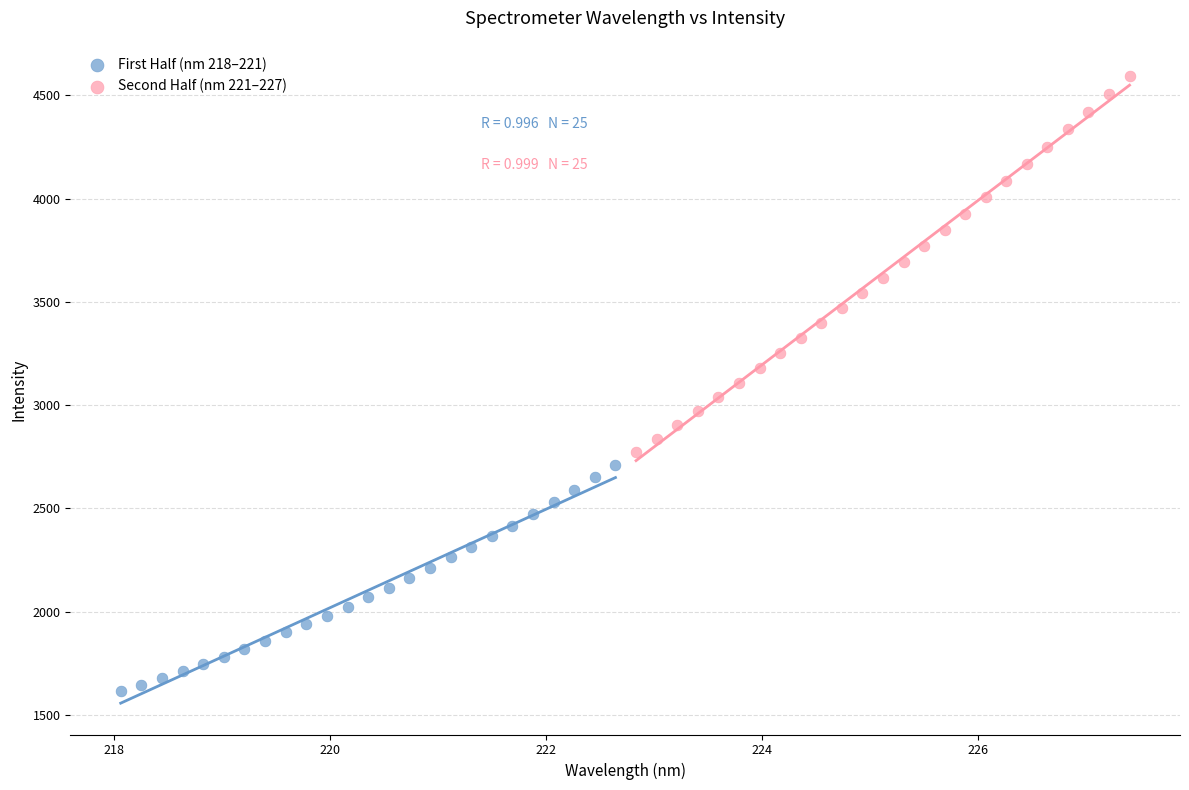

Which series contains the lowest Y value?

First Half (nm 218–221)